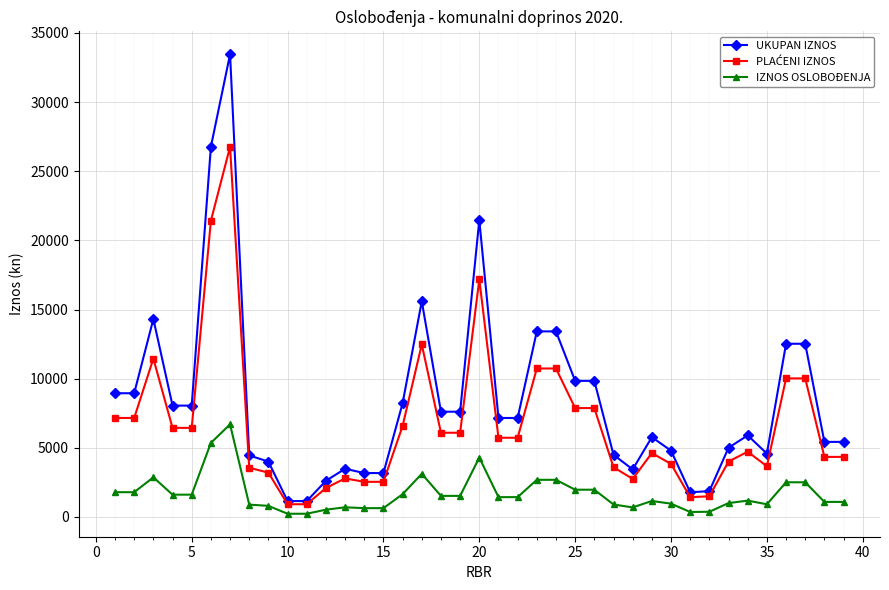

Which series has the largest total across all categories?

UKUPAN IZNOS